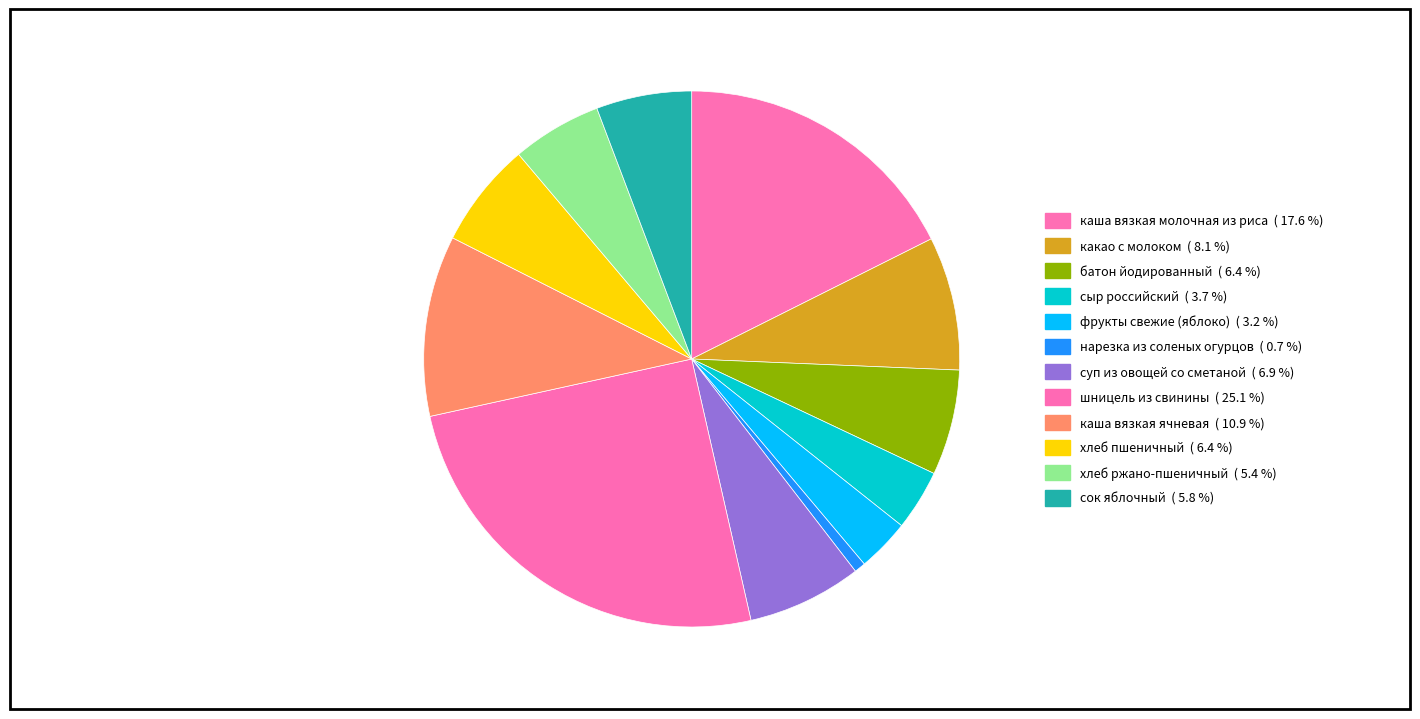

Is the sum of сыр российский and фрукты свежие (яблоко) greater than half?

No